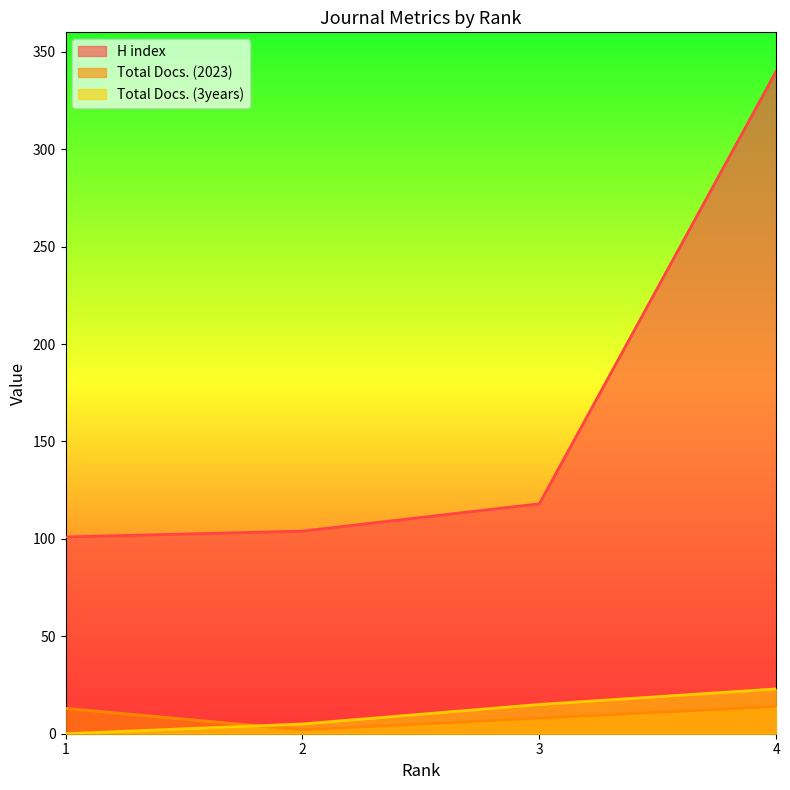

What is the sum of the Total Docs. (2023) values at 2 and 4?

16